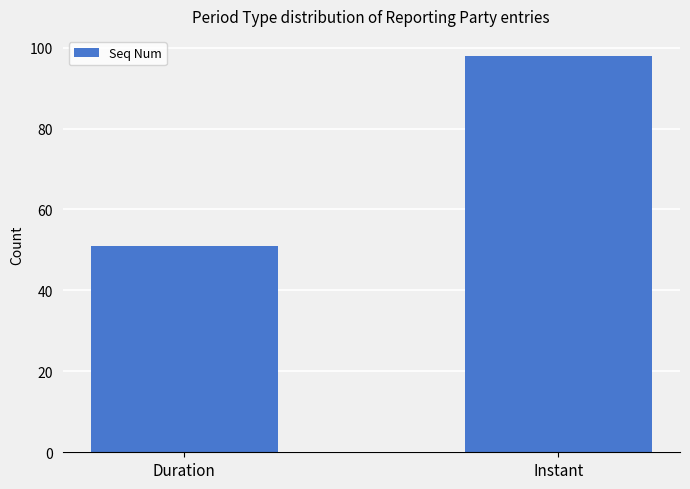

Between Duration and Instant, which is larger?

Instant